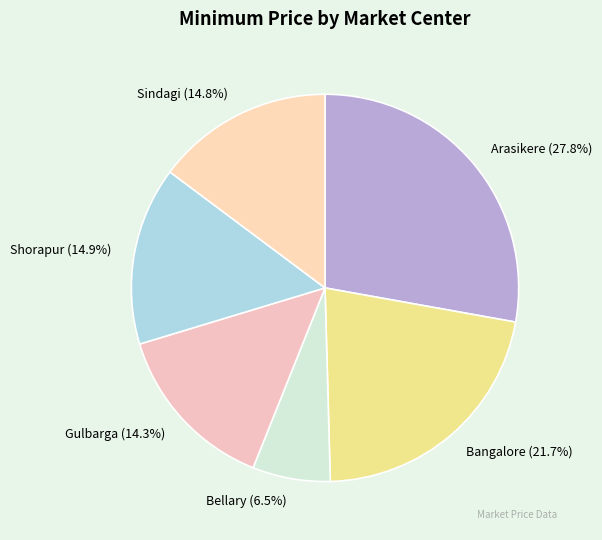

Which slice is the smallest?

Bellary